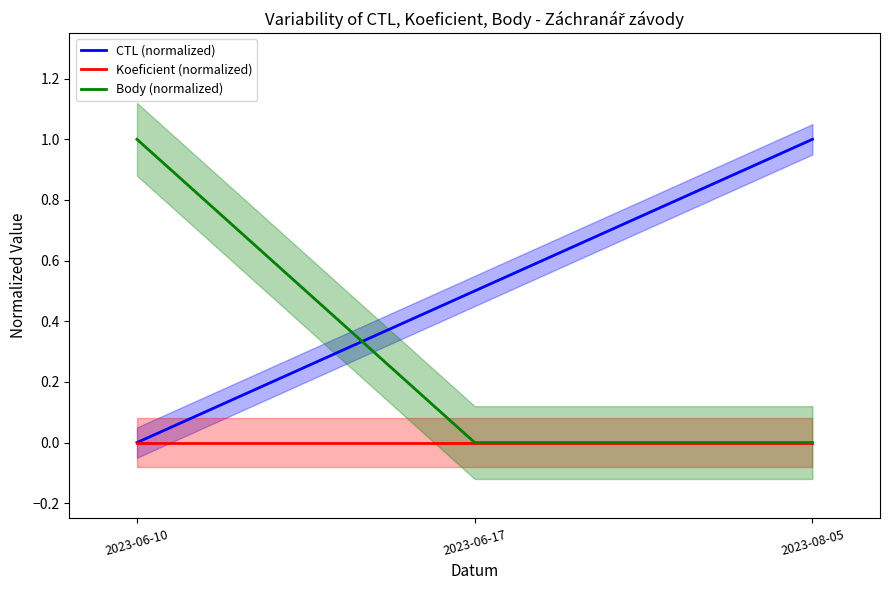

What is the spread (max minus min) of values at 2023-08-05?

1.0